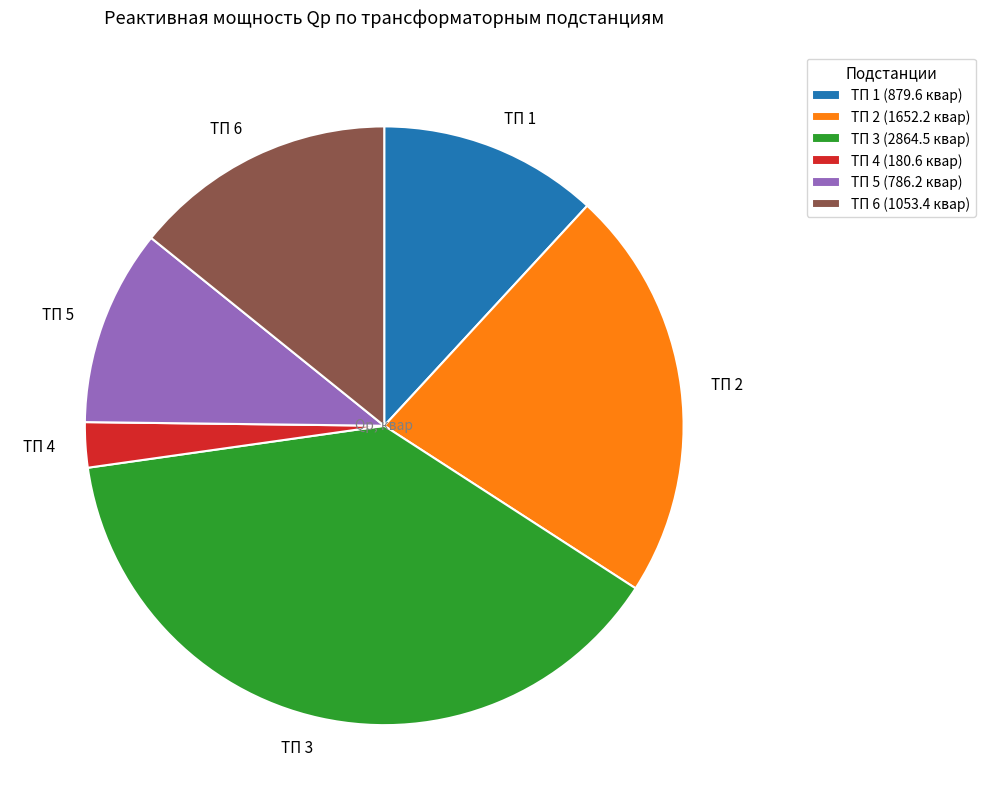

True or false: ТП 4 accounts for 2% of the total.

True